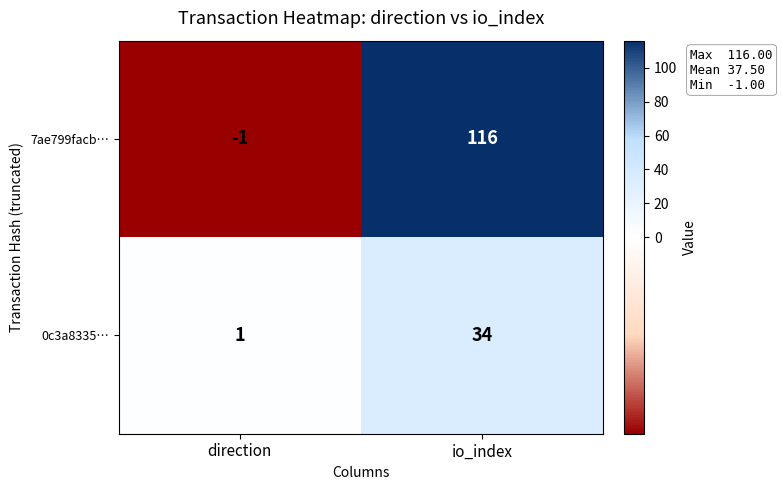

What is the highest value of the 0c3a8335… series?

34